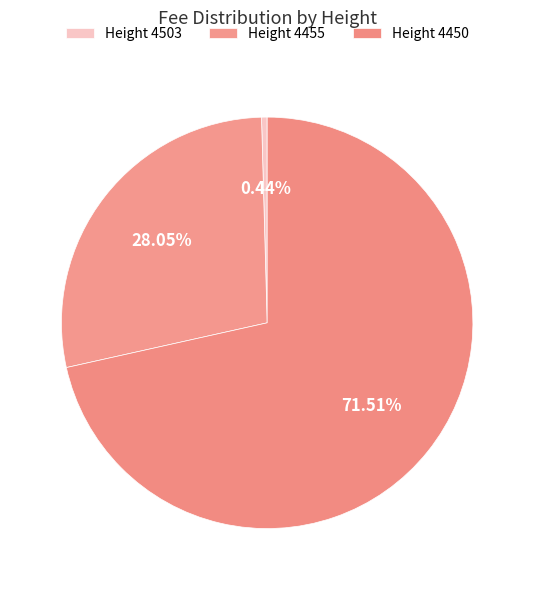

How many segments does this pie chart have?

3